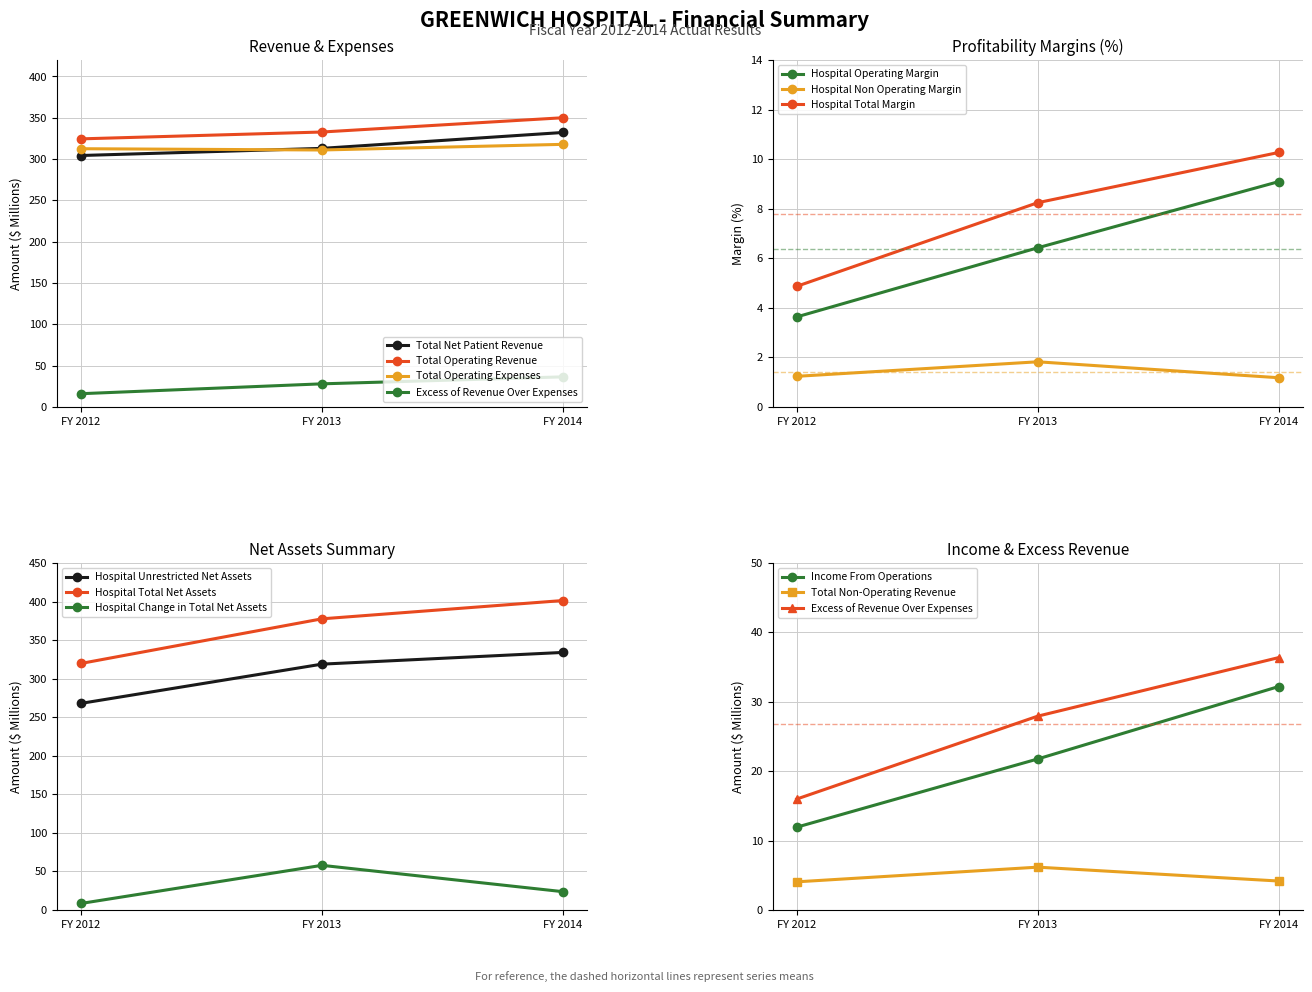

Which label corresponds to the smallest value in the chart?

FY 2012